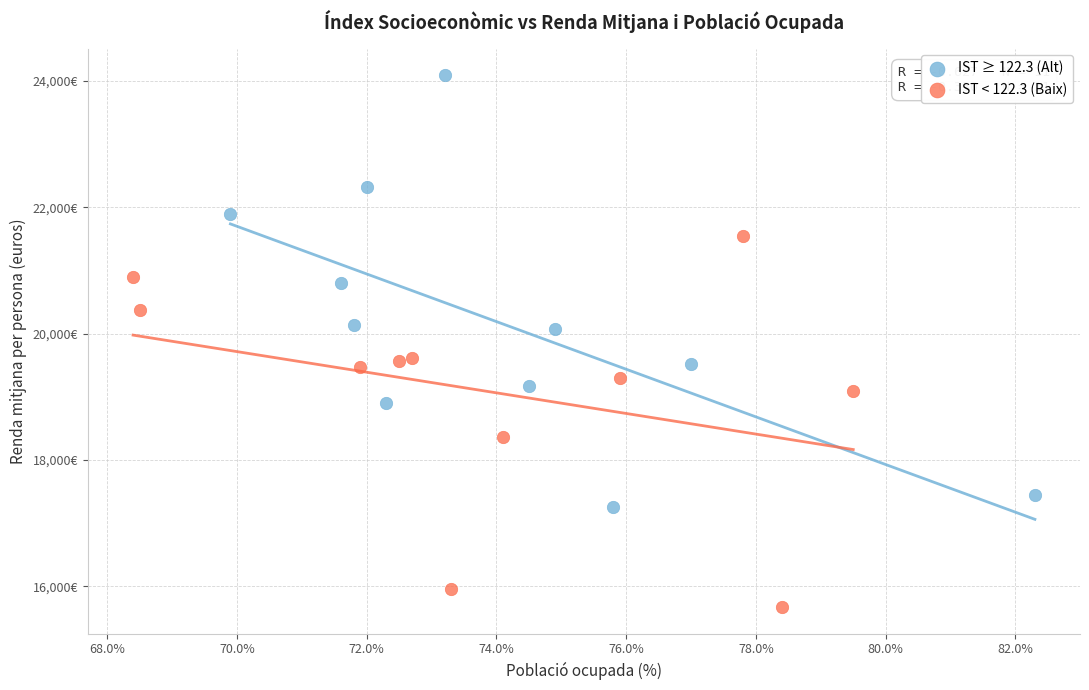

What are all the series names shown in the legend?

IST ≥ 122.3 (Alt), IST < 122.3 (Baix)